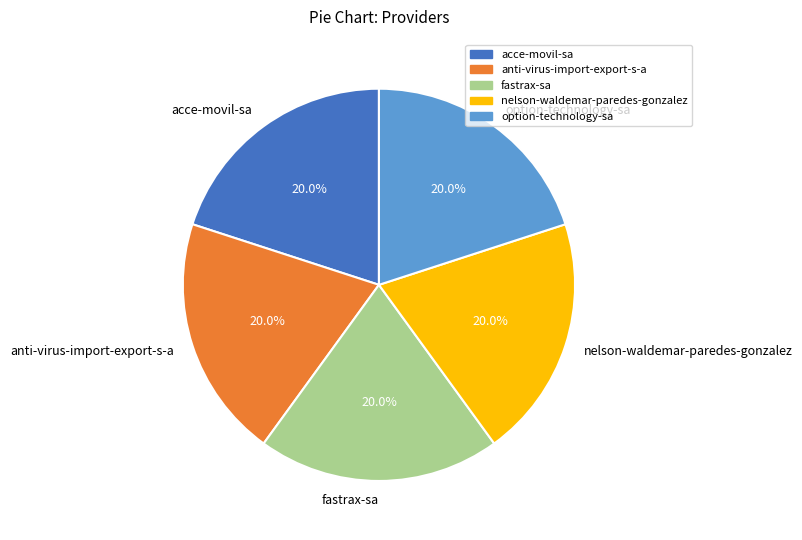

Does option-technology-sa account for over 50% of the chart?

No